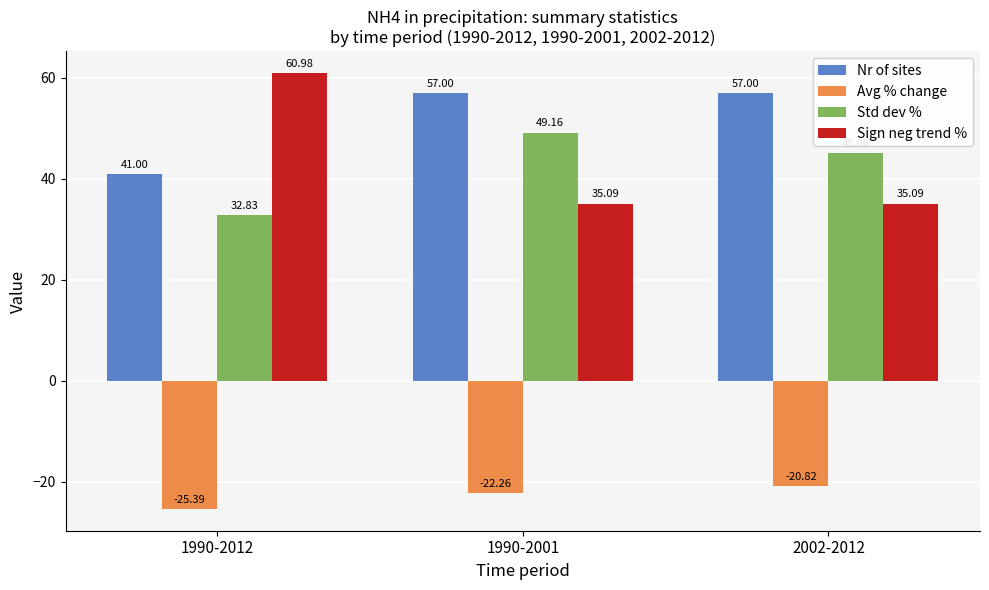

What is the difference between the Nr of sites values at 1990-2012 and 2002-2012?

16.0